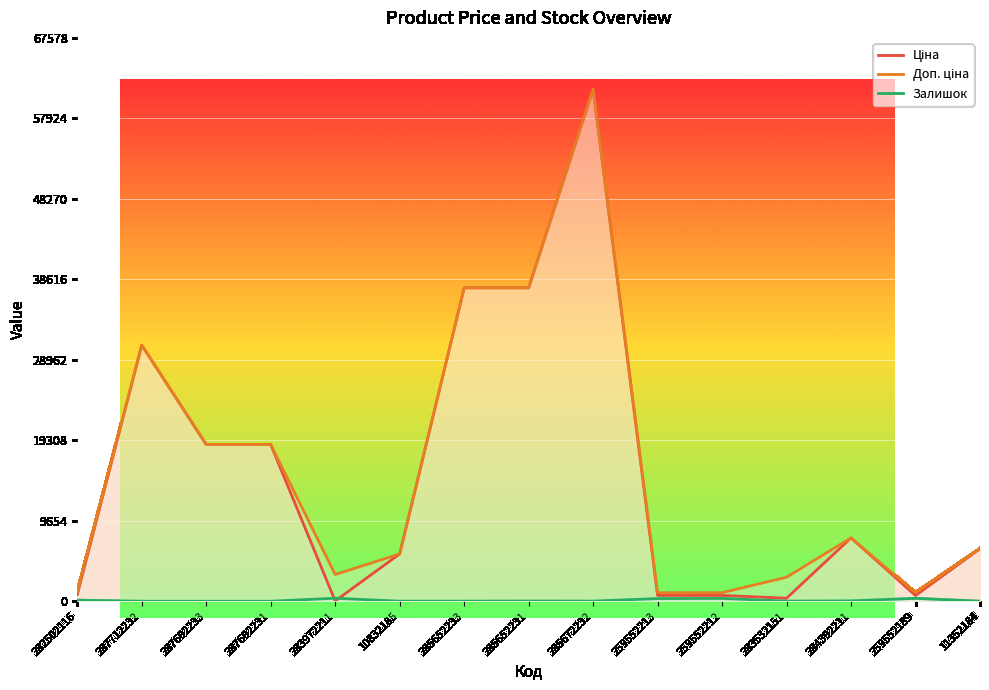

True or false: Ціна and Доп. ціна intersect in this chart.

False